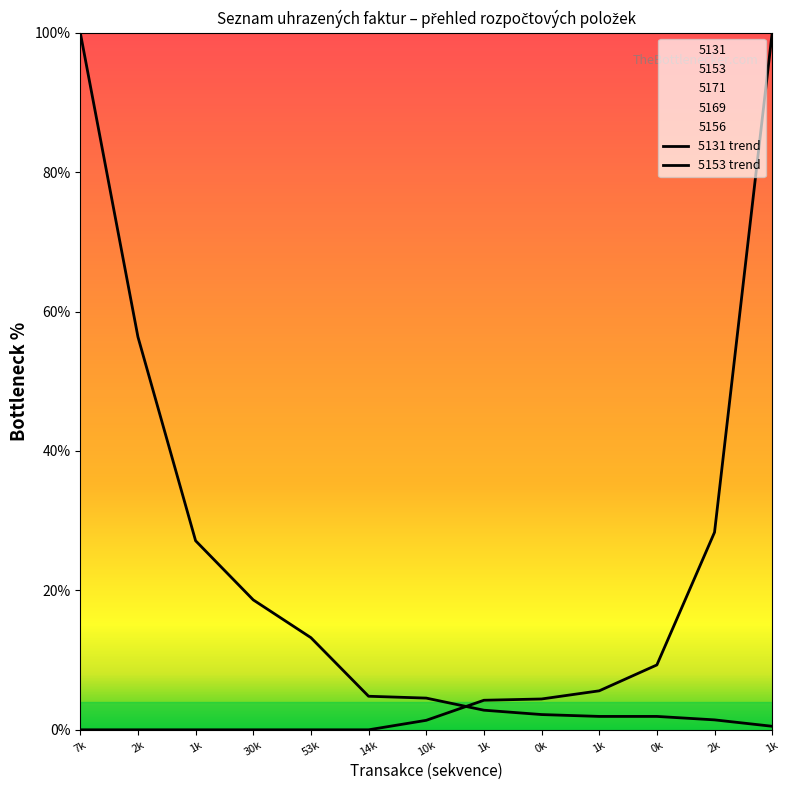

Does the chart display data point markers on the line(s)?

No